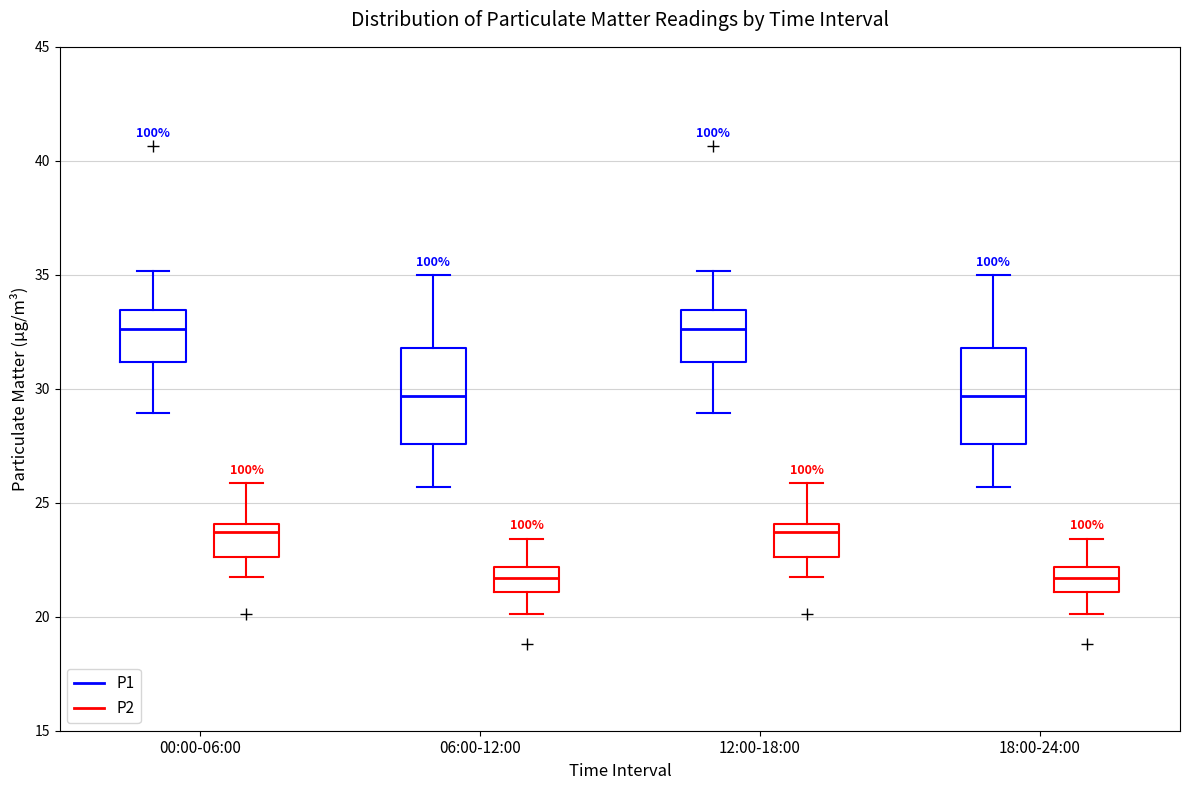

Reading left to right, read every box against the y-axis: the position of its median line, the range the box covers, and the ends of its whiskers. The values are not printed on the chart, so give them approximately, as read against the axis.

00:00-06:00 (P1): median 32.5, box 31.0 to 33.5, whiskers 29.0 to 35.0
00:00-06:00 (P2): median 23.5, box 22.5 to 24.0, whiskers 22.0 to 26.0
06:00-12:00 (P1): median 29.5, box 27.5 to 32.0, whiskers 25.5 to 35.0
06:00-12:00 (P2): median 21.5, box 21.0 to 22.0, whiskers 20.0 to 23.5
12:00-18:00 (P1): median 32.5, box 31.0 to 33.5, whiskers 29.0 to 35.0
12:00-18:00 (P2): median 23.5, box 22.5 to 24.0, whiskers 22.0 to 26.0
18:00-24:00 (P1): median 29.5, box 27.5 to 32.0, whiskers 25.5 to 35.0
18:00-24:00 (P2): median 21.5, box 21.0 to 22.0, whiskers 20.0 to 23.5